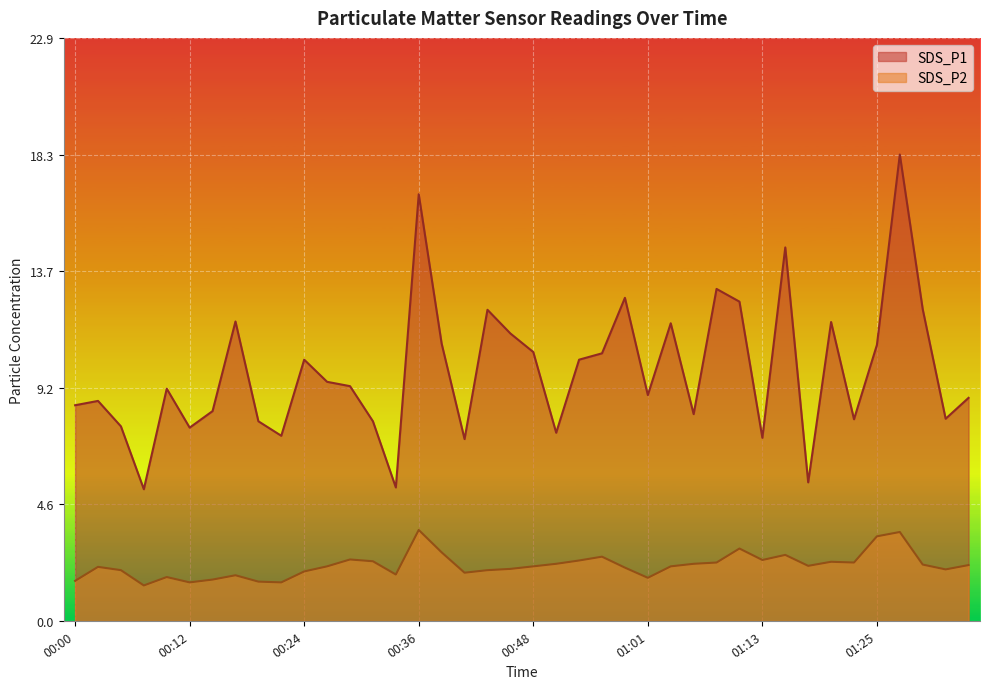

At which category is the sum across all series the highest?

01:28